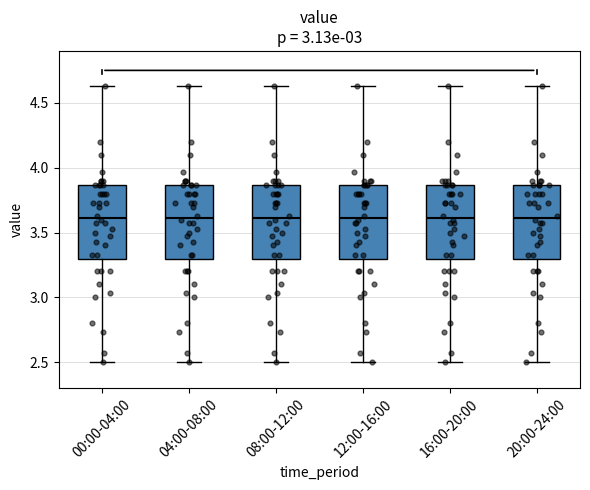

Where is the lower edge of the box for 20:00-24:00 on the y-axis? The values are not printed on the chart, so give them approximately, as read against the axis.

3.30